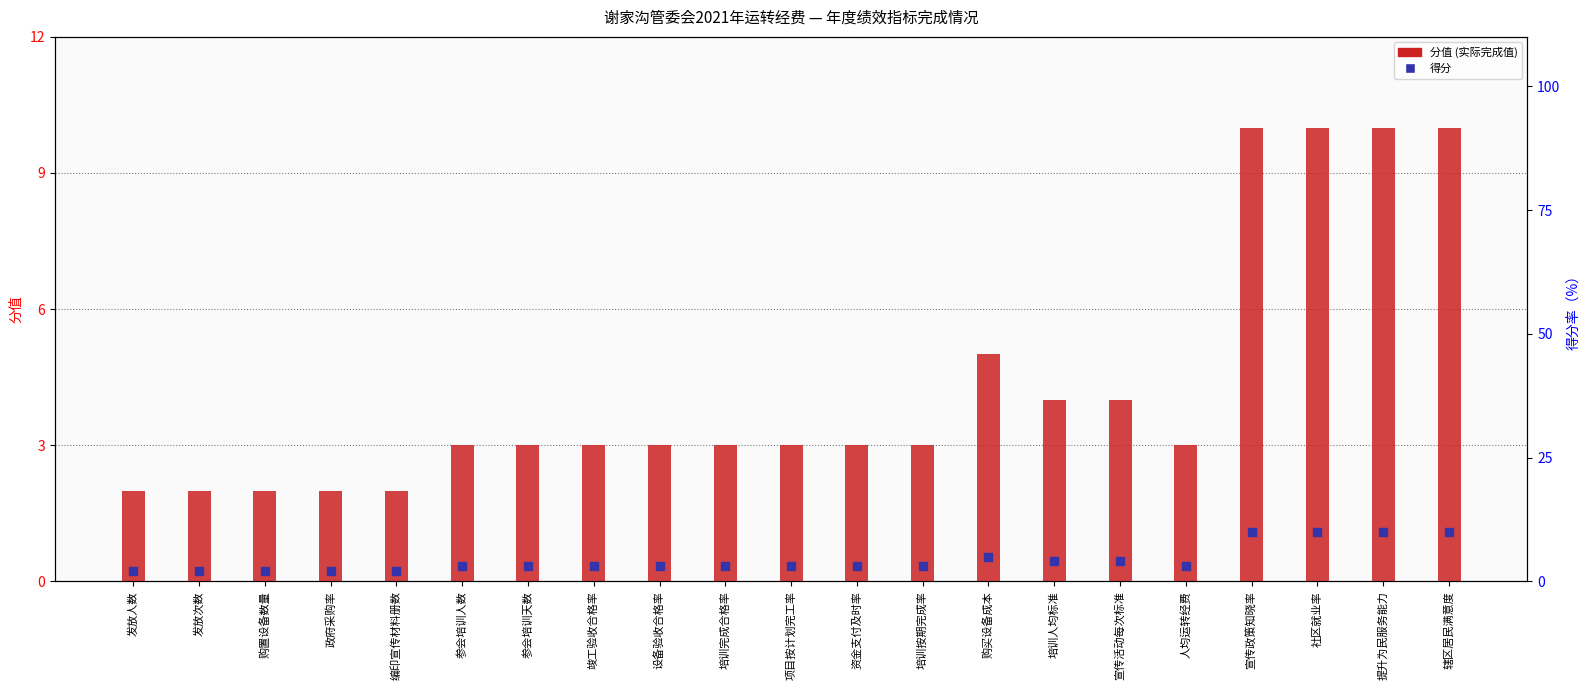

Which series contains the highest Y value?

分值